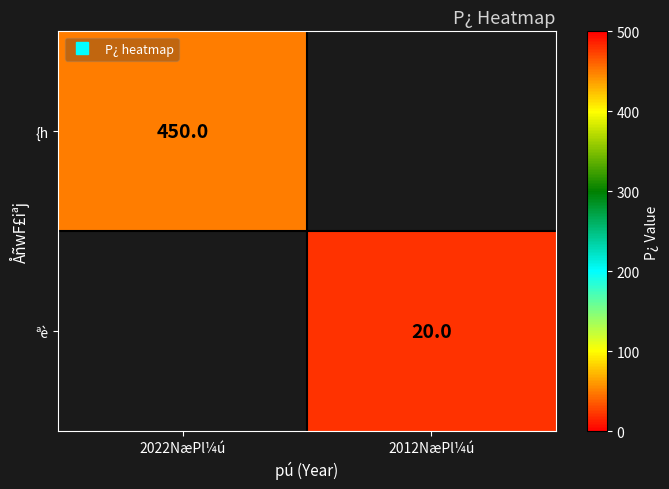

Read the ªè value at 2012NæPl¼ú.

20.0